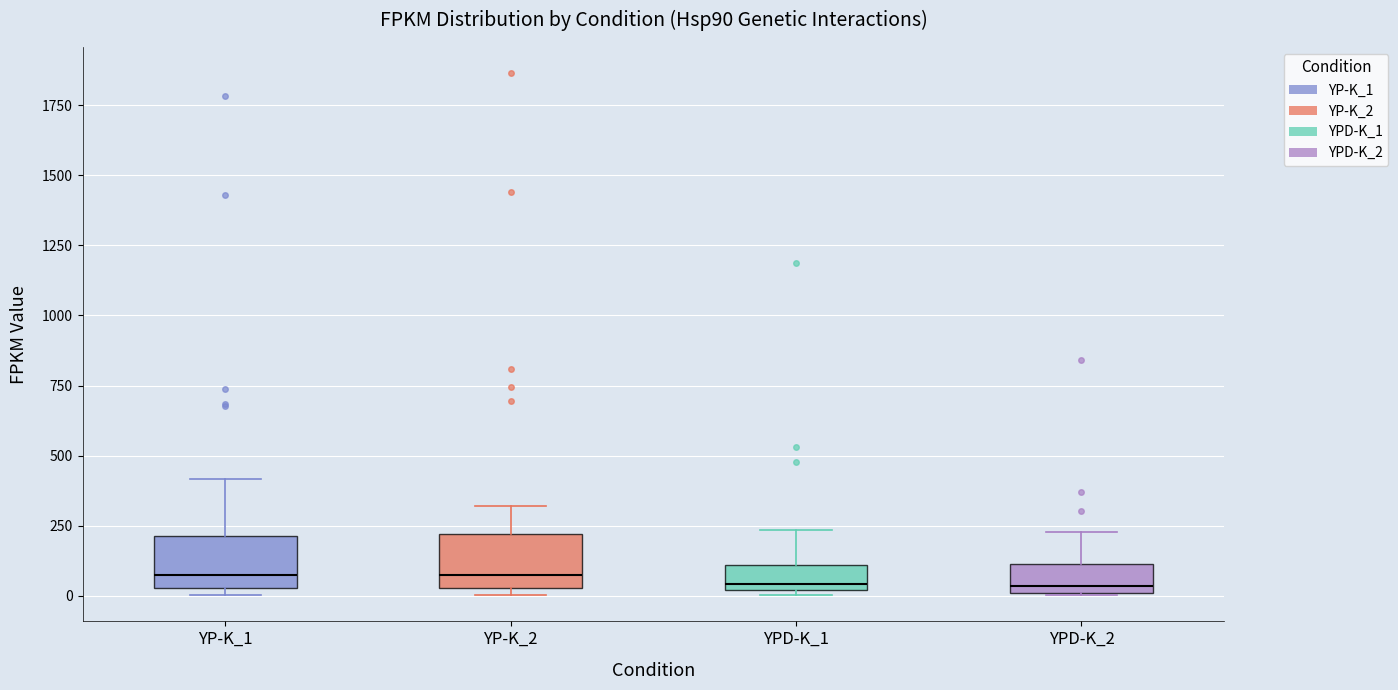

Reading left to right, transcribe this box plot: for each box, give where its median line is, the range the box spans, and where its two whiskers end, as read against the y-axis. The values are not printed on the chart, so give them approximately, as read against the axis.

YP-K_1: median 50 (just above the box's lower edge), box 50 to 200, whiskers 0 to 400
YP-K_2: median 50 (just above the box's lower edge), box 50 to 200, whiskers 0 to 300
YPD-K_1: median 50, box 0 to 100, whiskers 0 (just below the box's lower edge) to 250
YPD-K_2: median 50, box 0 to 100, whiskers 0 to 250